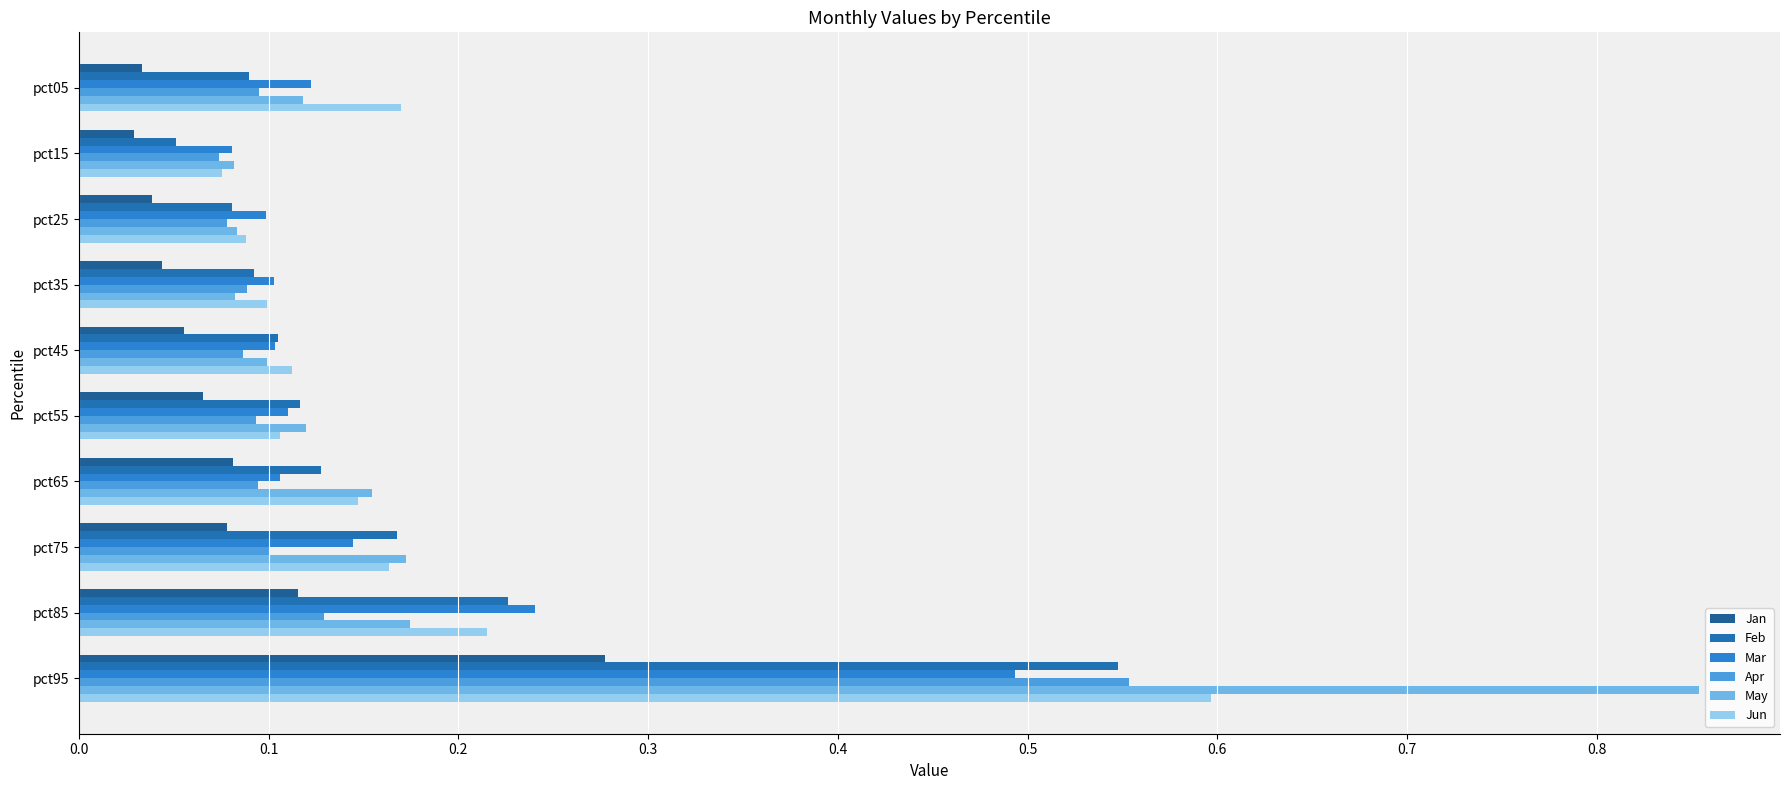

What are all the series names shown in the legend?

Jan, Feb, Mar, Apr, May, Jun